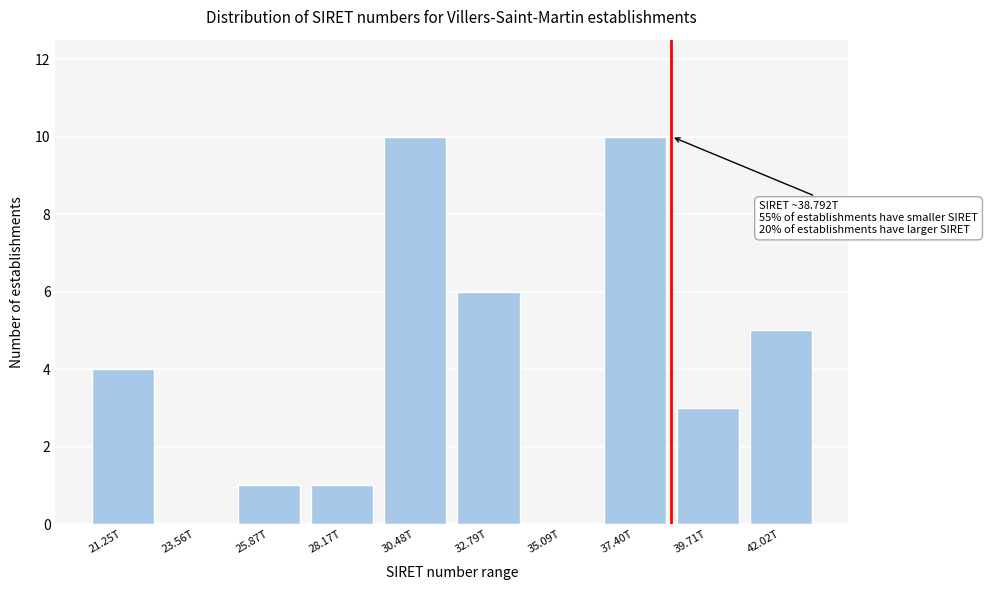

Reading left to right, transcribe all the data shown in this chart.

21.25T=4	23.56T=0	25.87T=1	28.17T=1	30.48T=10	32.79T=6	35.09T=0	37.40T=10	39.71T=3	42.02T=5